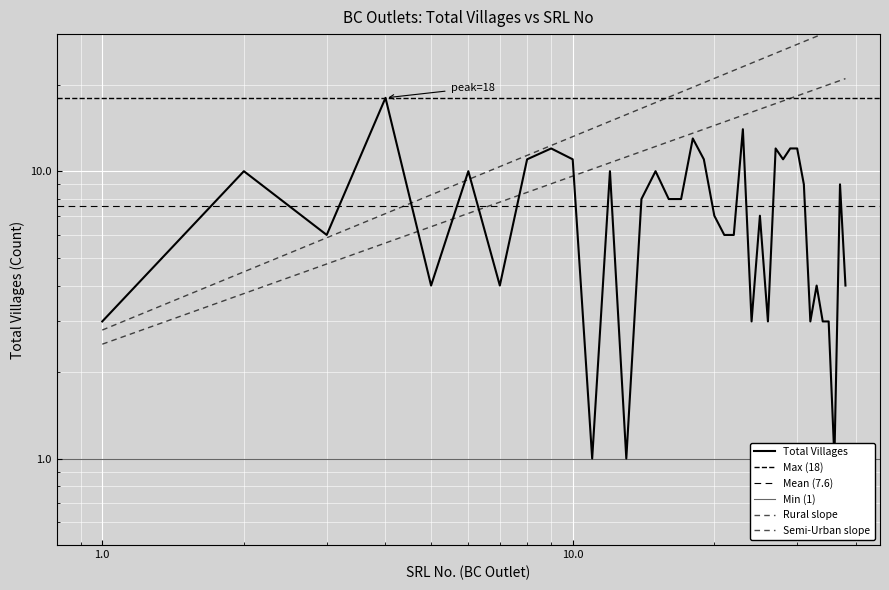

At which category does the chart reach its minimum across all series?

11